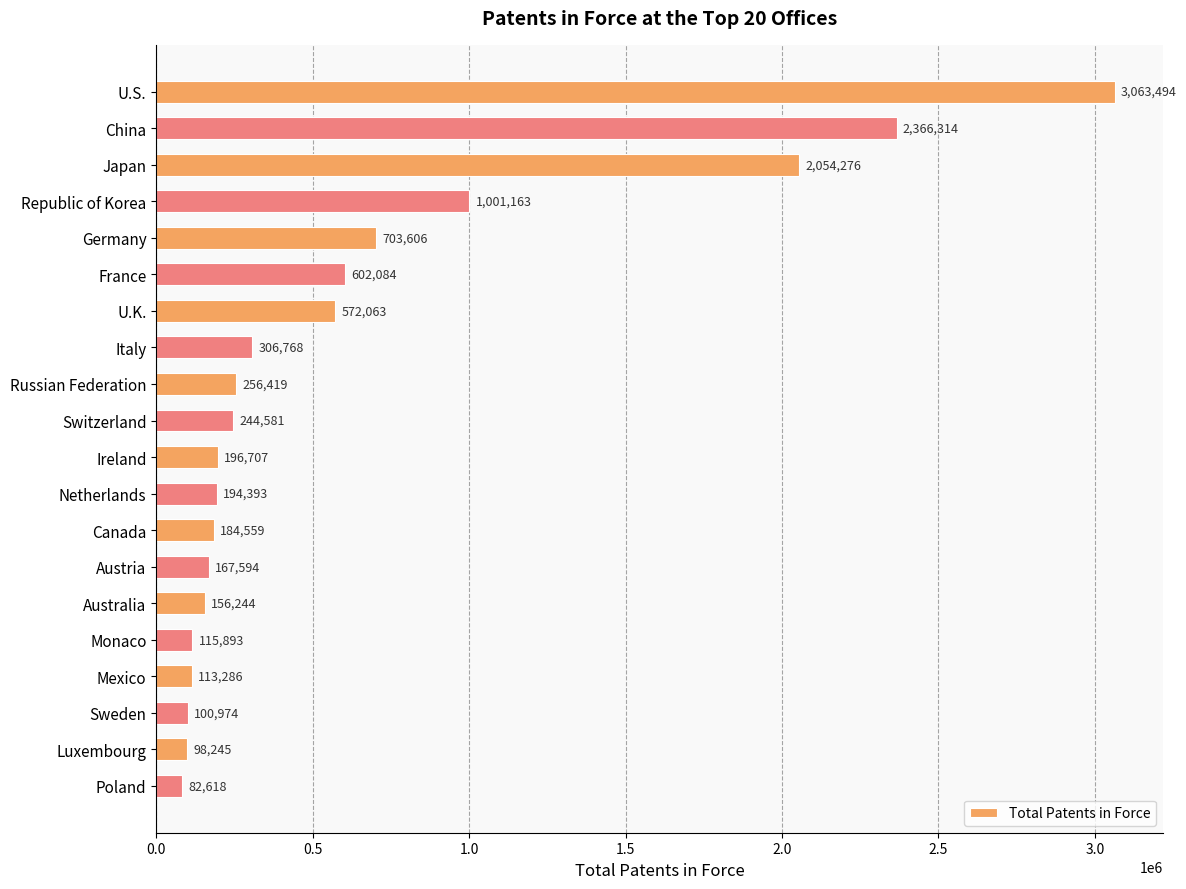

What is the sum of the values at Russian Federation and Mexico?

369705